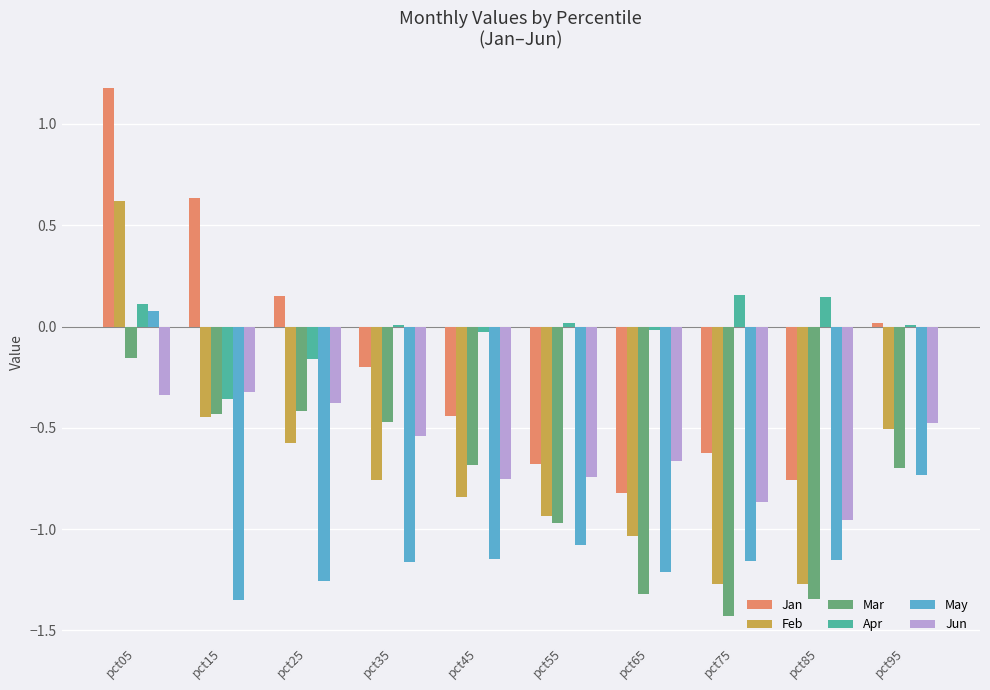

Count the number of categories in the chart.

10